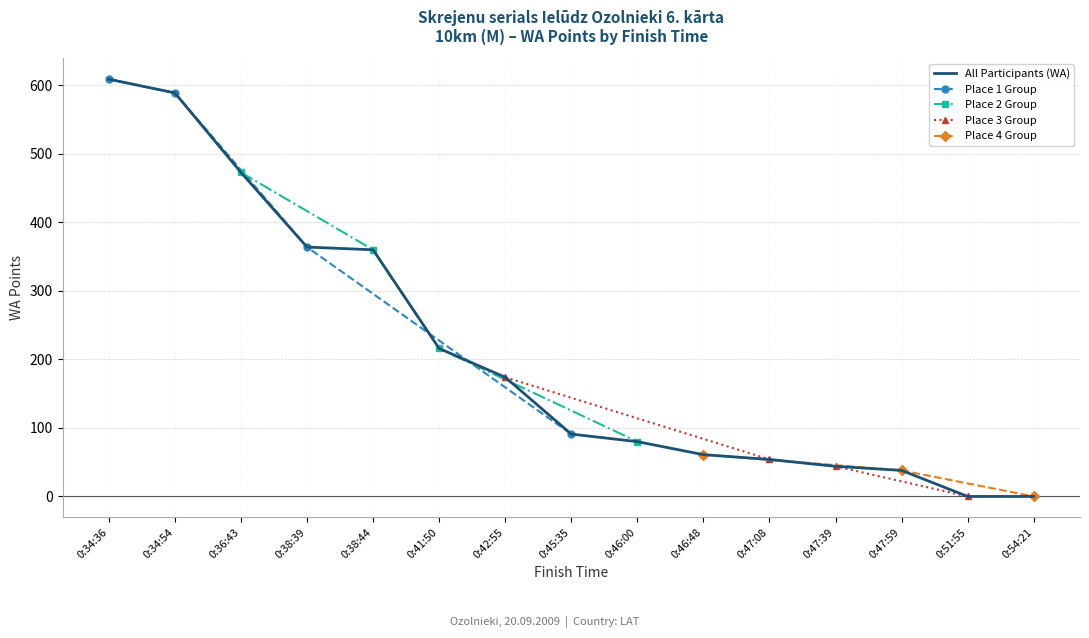

True or false: Rolands Bartasevics has more than 2 interior local peaks.

False